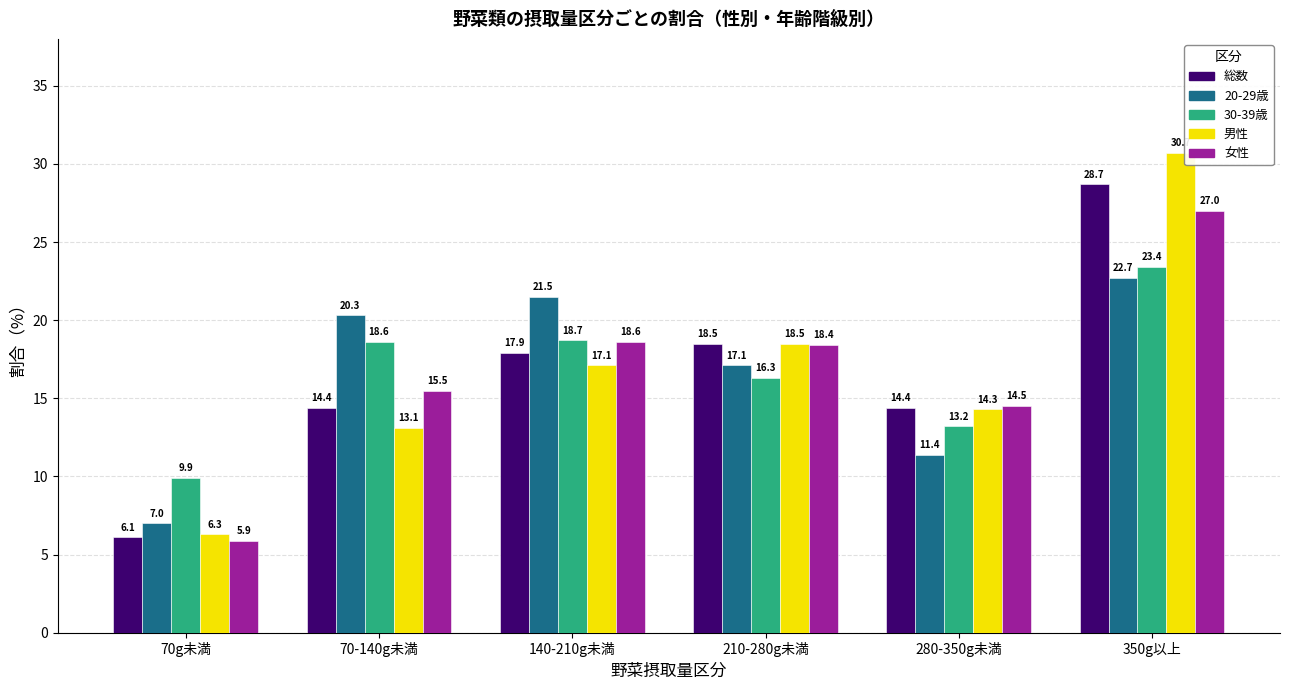

True or false: 30-39歳 has a value of 16.3 at 210-280g未満.

True